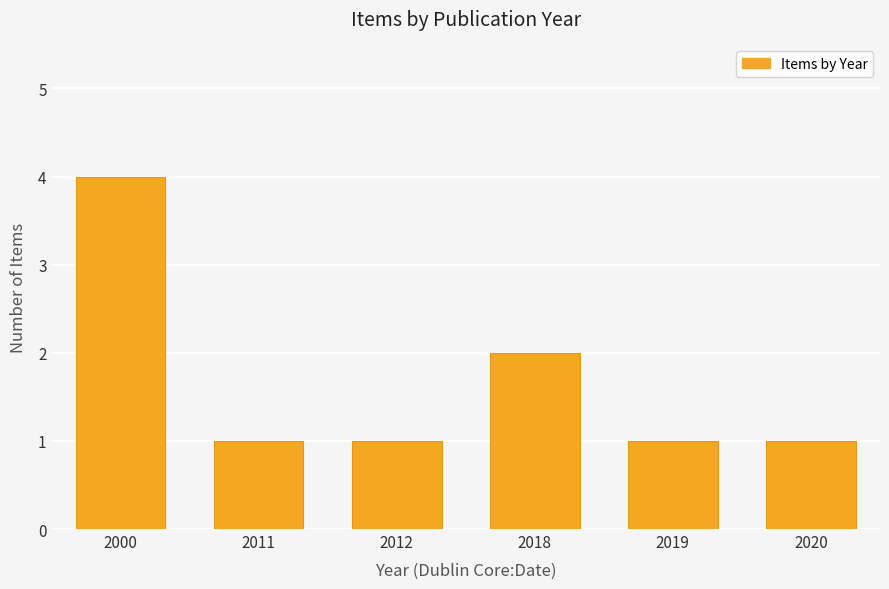

Reading left to right, what are all the values shown in this chart?

4	1	1	2	1	1